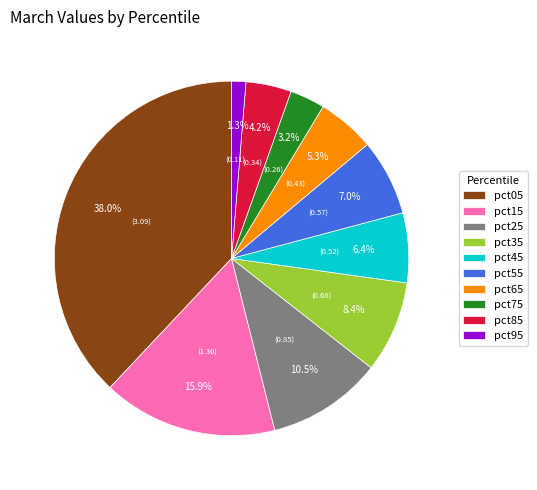

Is there a majority slice in this chart?

No